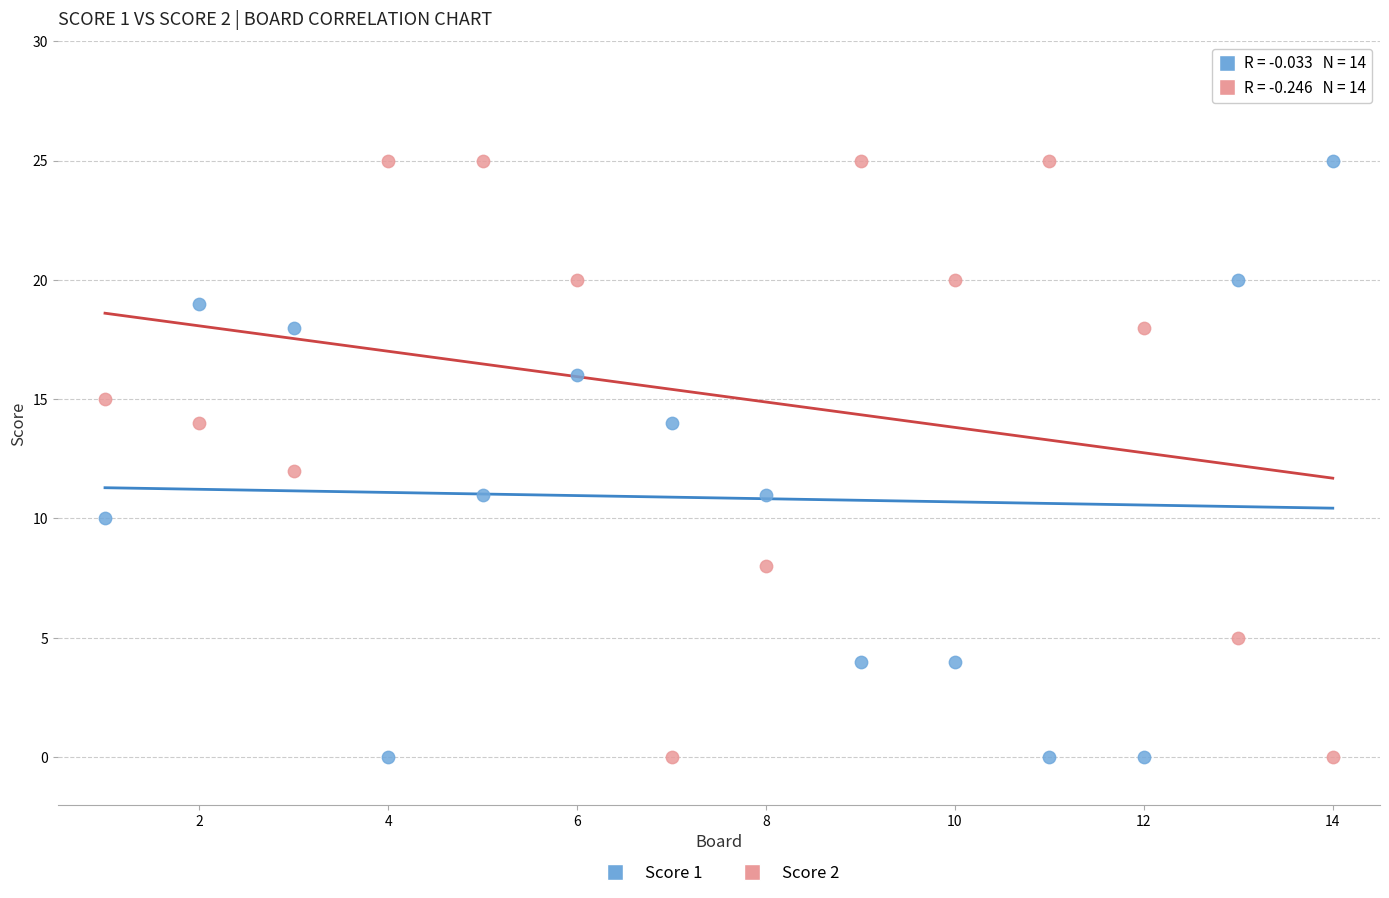

What is the X range (max minus min) for the scatter plot?

13